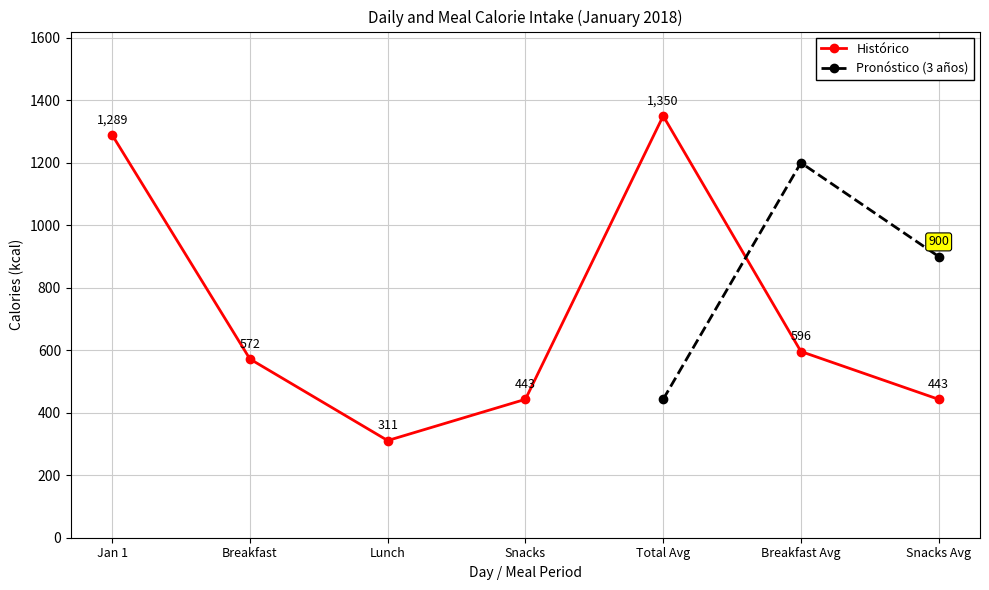

How many interior local peaks does the Histórico series have?

1